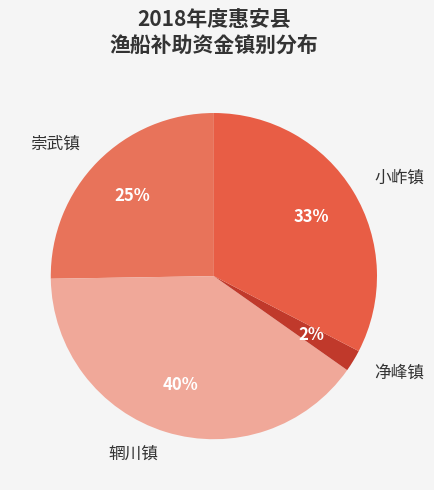

True or false: 崇武镇 accounts for 25% of the total.

True